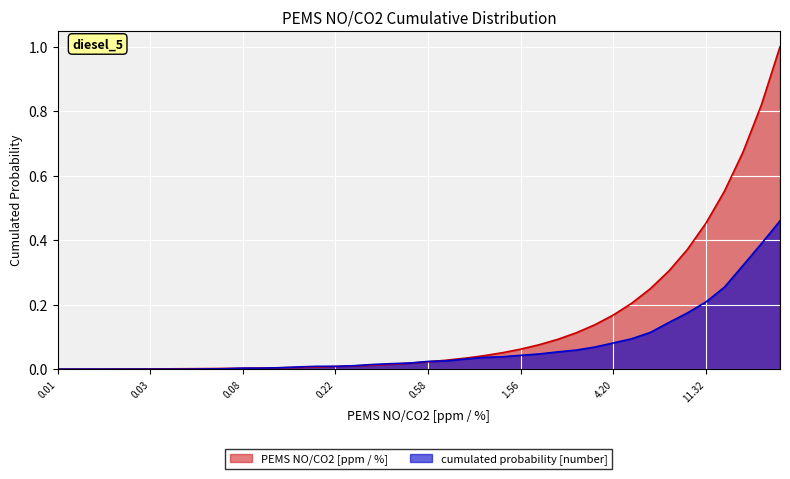

Is it true that cumulated probability [number] equals 0.0 at 17?

True